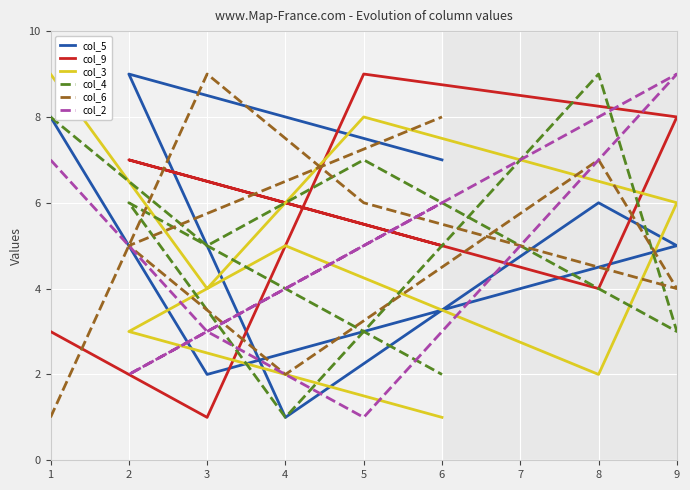

How many col_5 values are between 3 and 8?

5